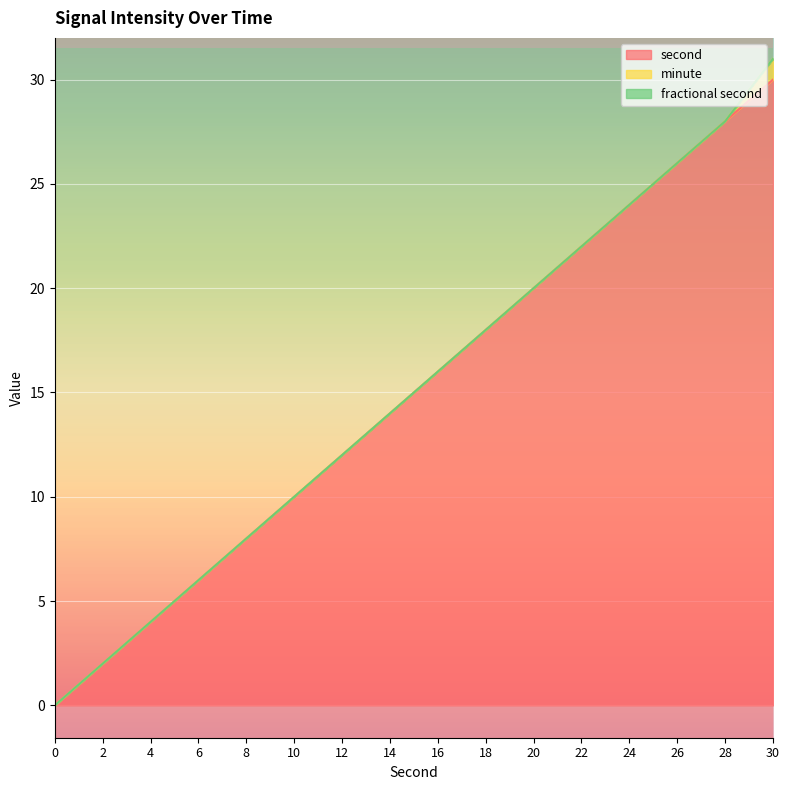

At which label does second first exceed 16?

18